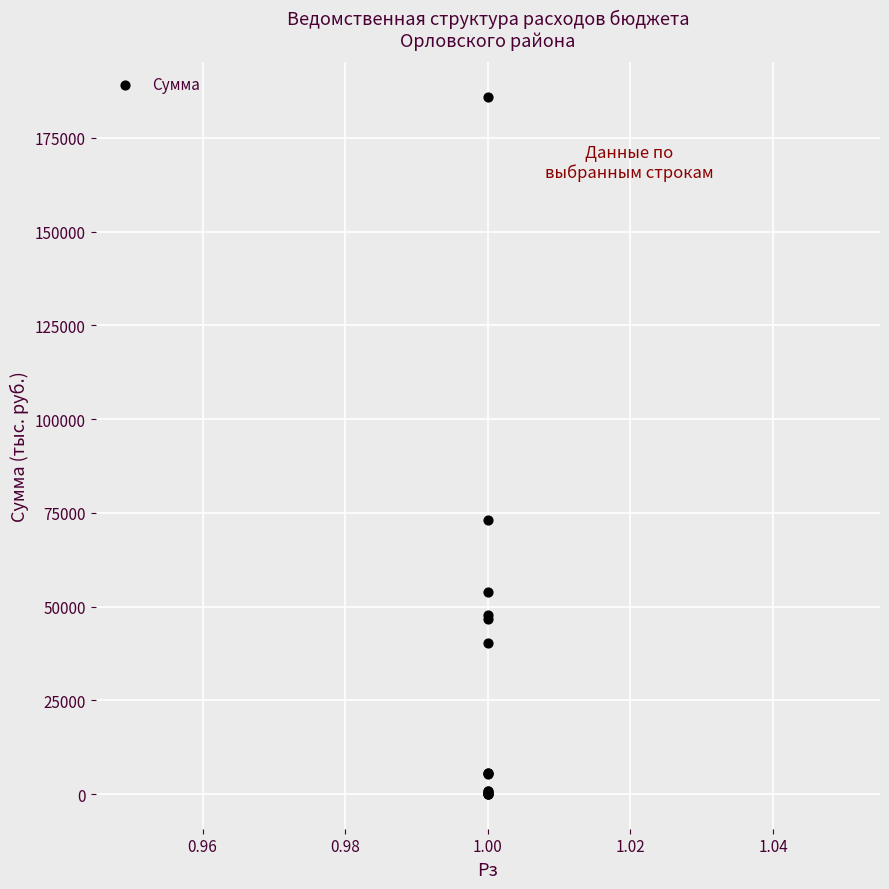

What Y value in the scatter plot is closest to 92981?

73047.9